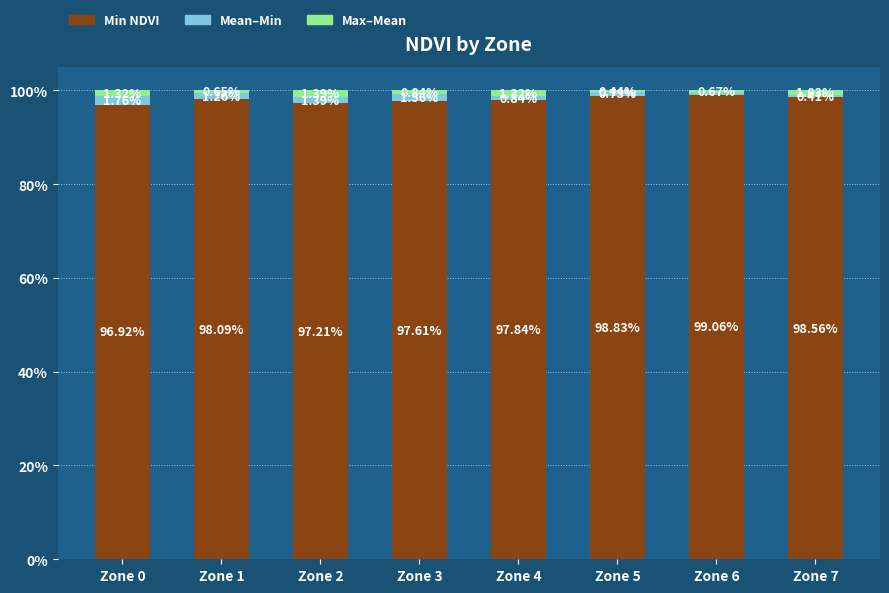

Where does the Min NDVI series first go above 98?

Zone 1